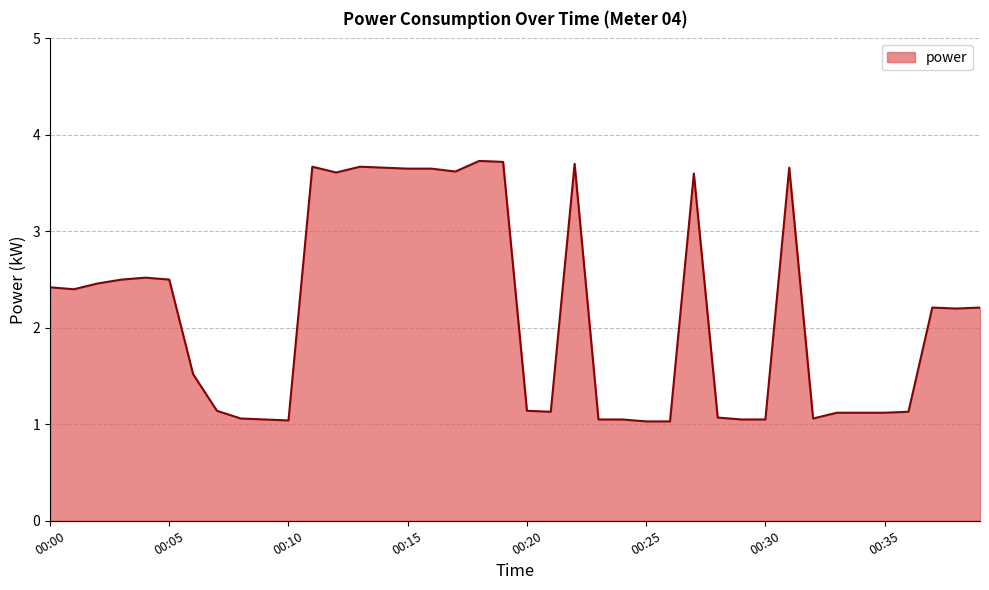

What is the smallest value displayed?

1.0